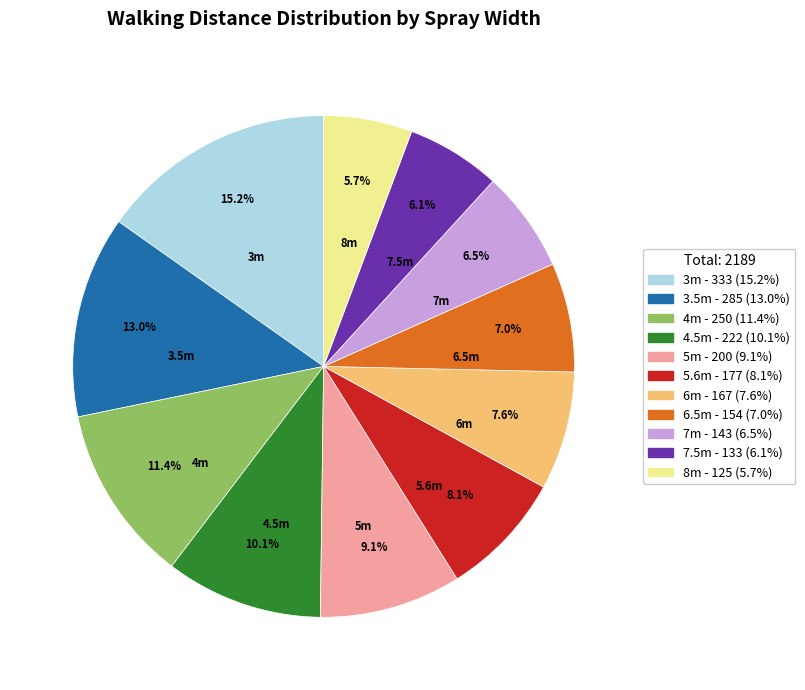

What is the largest slice in the pie chart?

3m